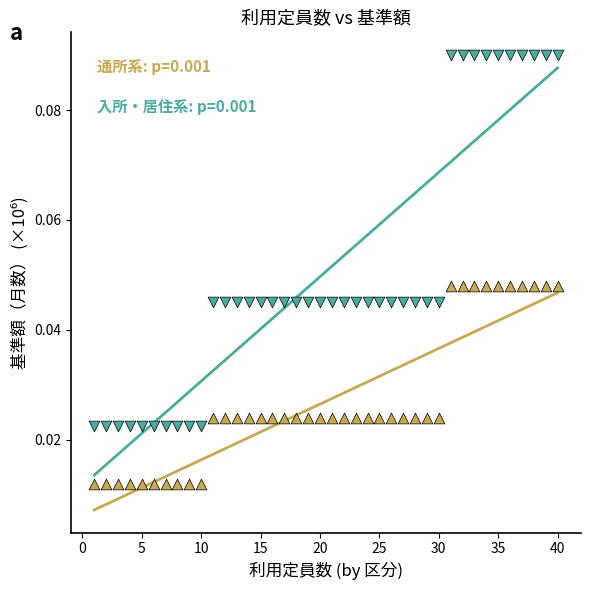

Across all data points, what is the range of X values (max minus min)?

39.0